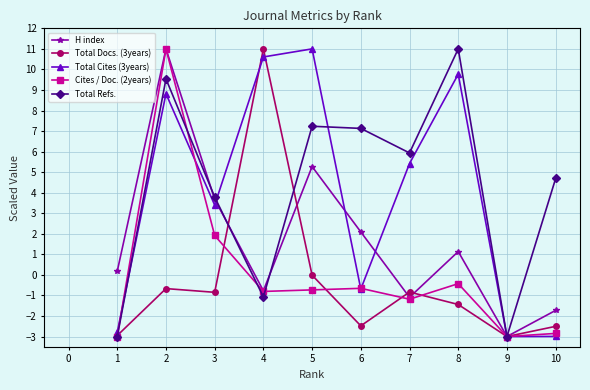

The Total Refs. series shows 9.5 at 5. True or false?

False